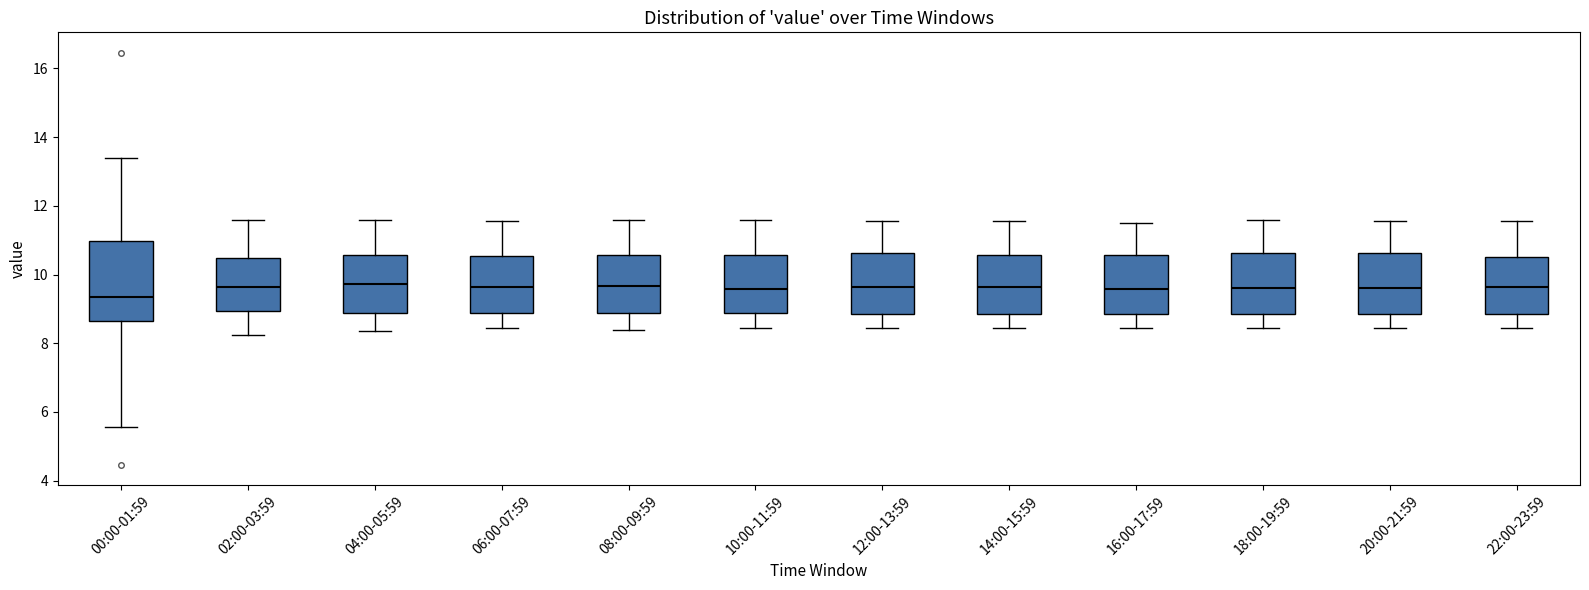

Which box's median line is the lowest?

00:00-01:59